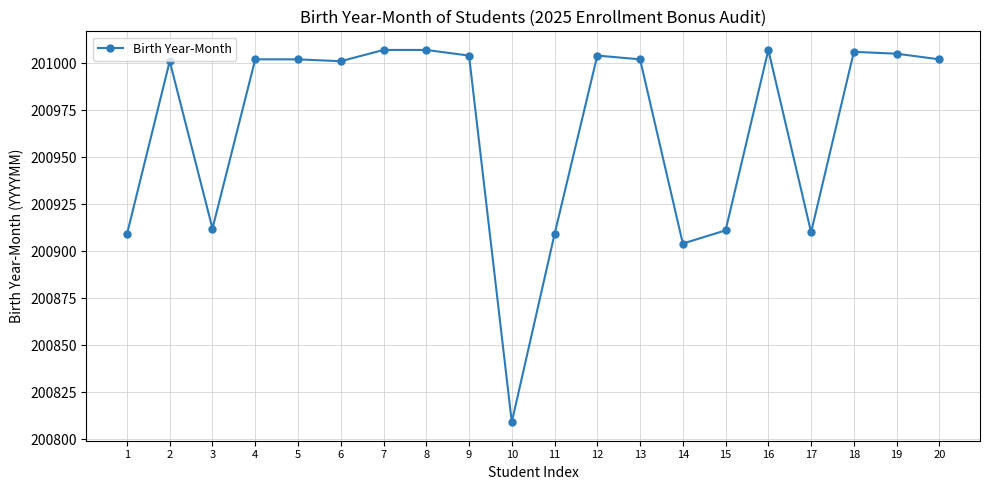

How many series are shown in this chart?

1